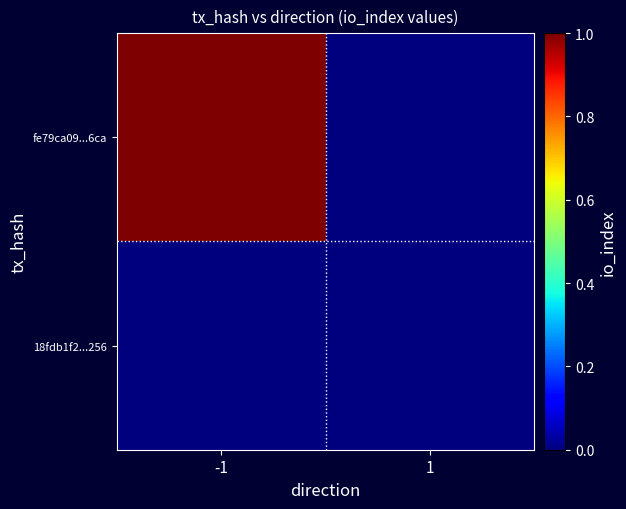

List the series in order of their peak value, highest first.

fe79ca09...6ca, 18fdb1f2...256